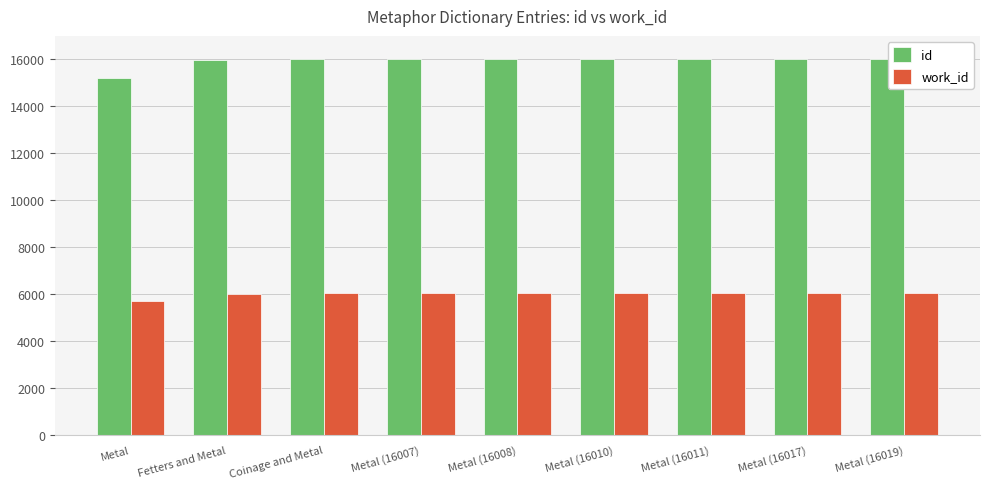

At which label is id closest to 15603?

Fetters and Metal